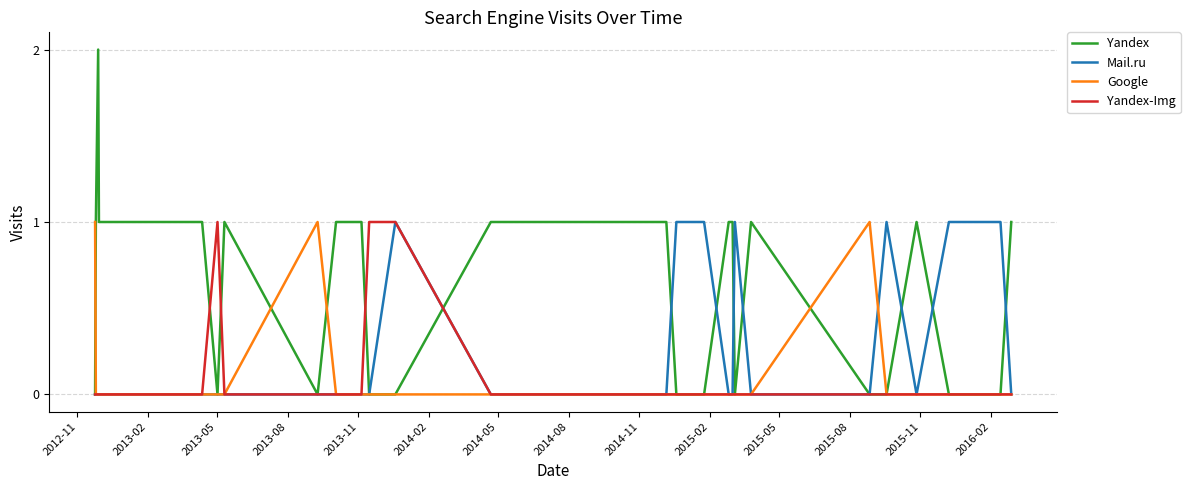

Does the chart have visible grid lines?

Yes